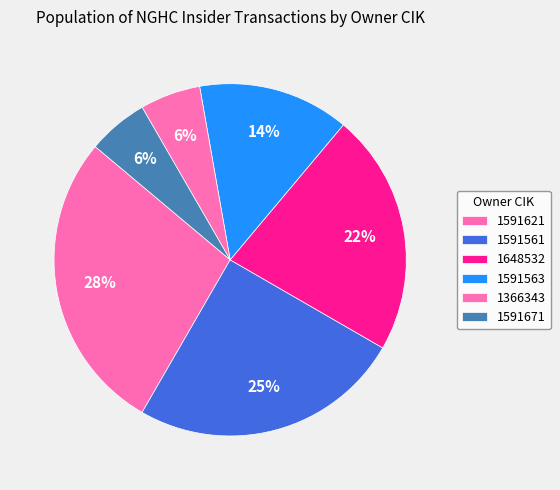

Is the sum of 1591621 and 1591563 greater than half?

No